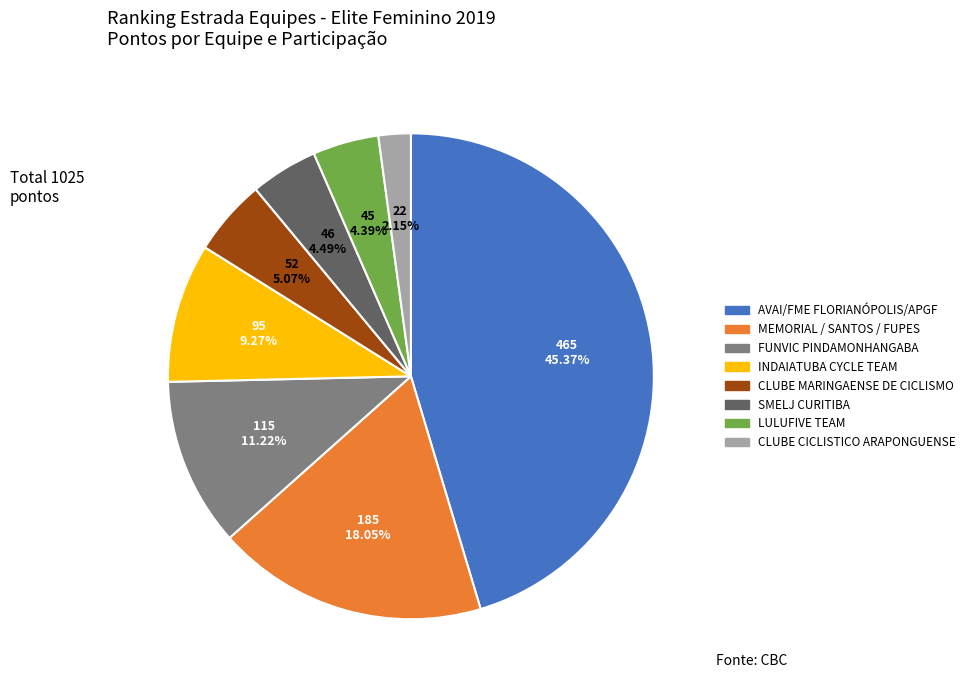

To the nearest percent, what percentage of the pie is CLUBE CICLISTICO ARAPONGUENSE?

2%